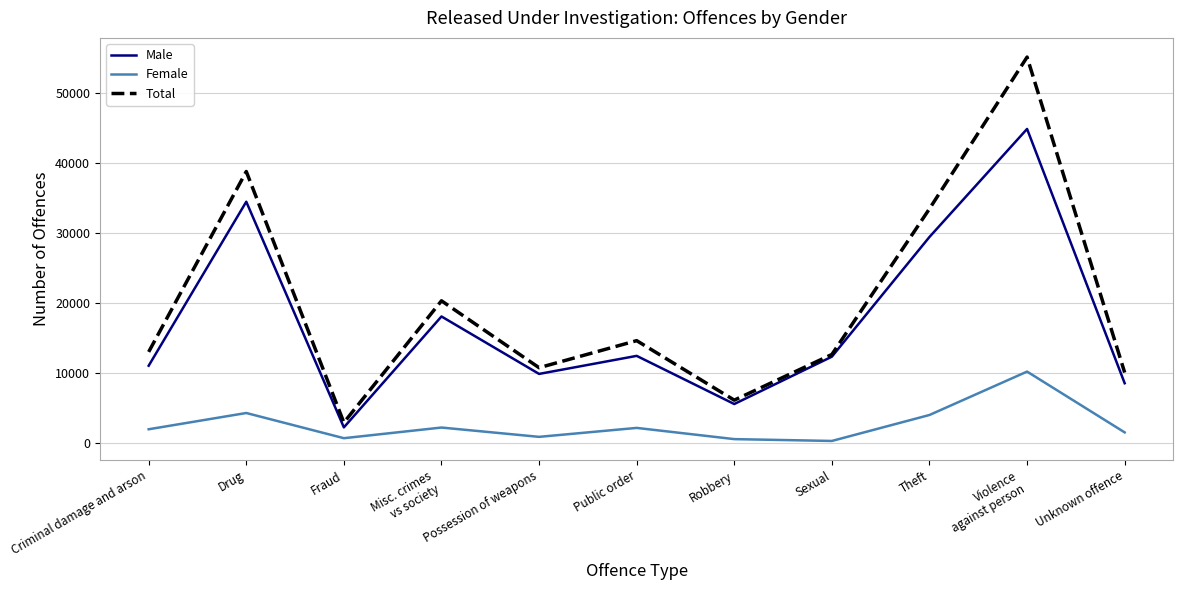

At which category is the sum across all series the highest?

Violence
against person